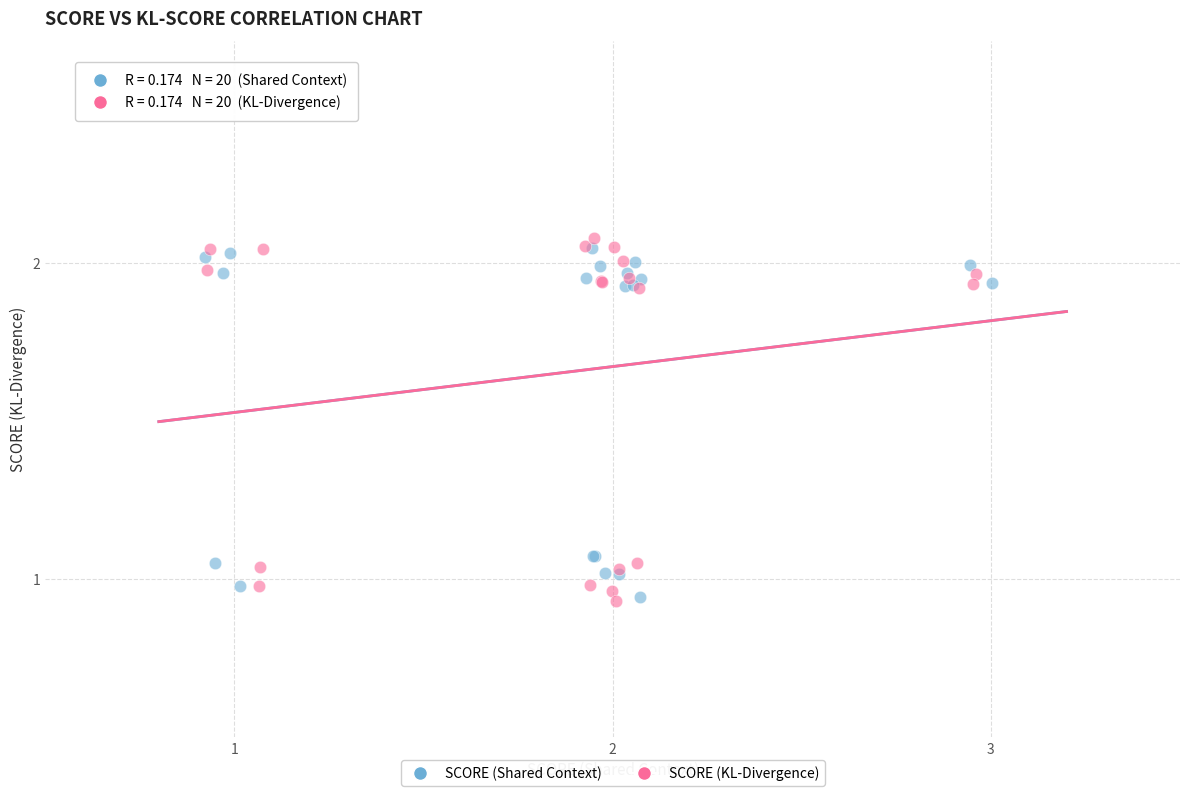

Which series has the widest spread of Y values?

SCORE (KL-Divergence)